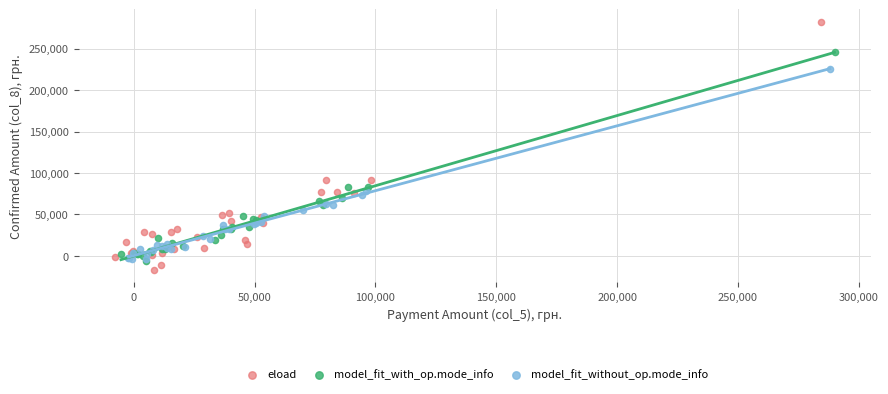

Which series contains the highest Y value?

eload